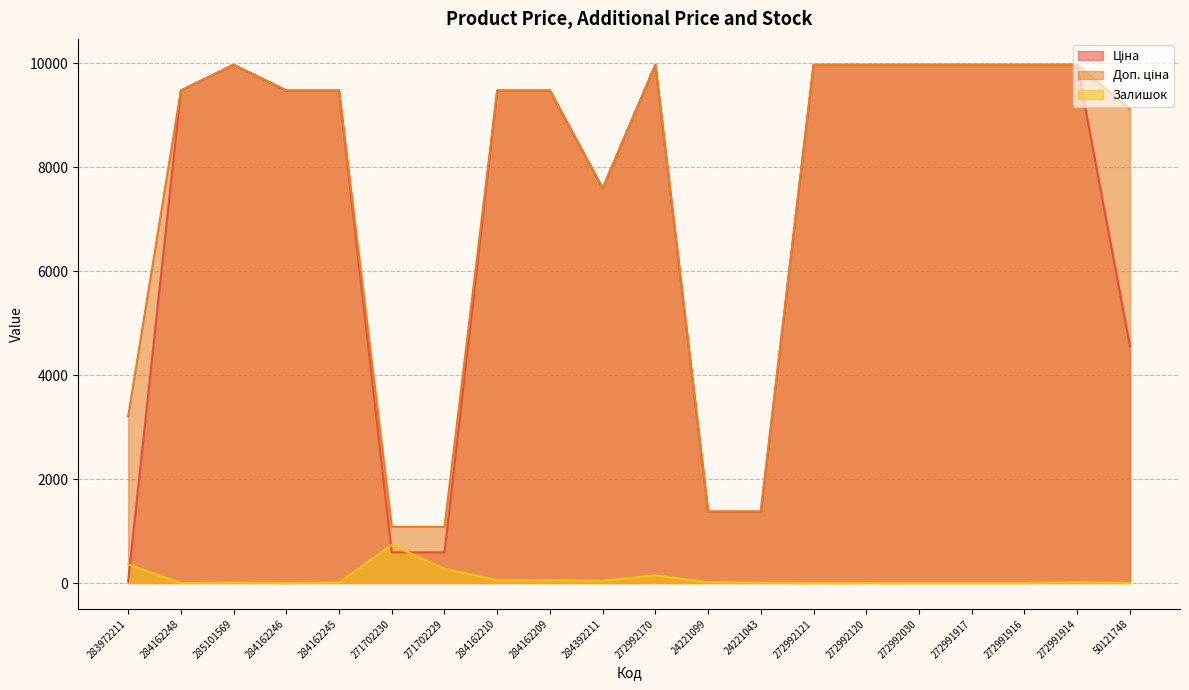

Rank the series at 50121748 from lowest to highest value.

Залишок, Ціна, Доп. ціна